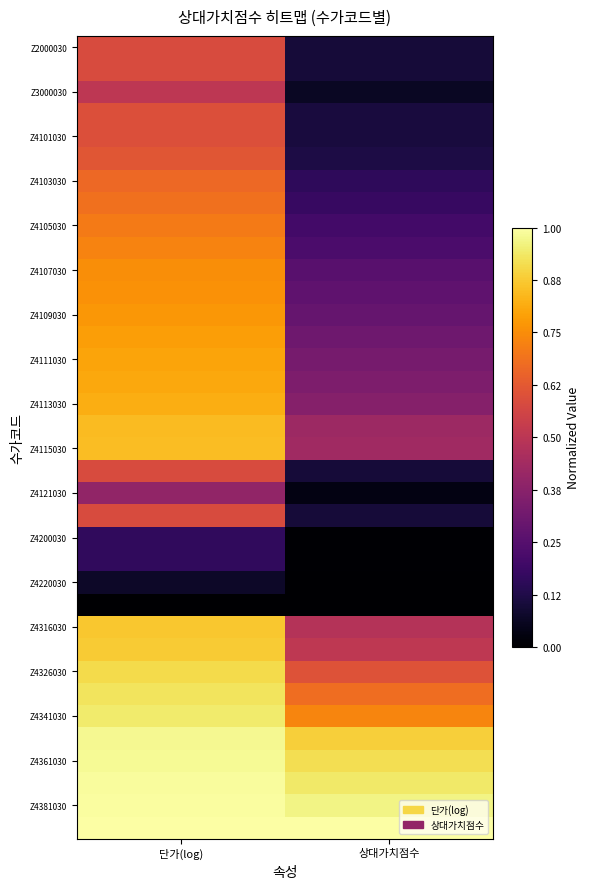

Between 단가(log) and 상대가치점수, which is larger?

단가(log)